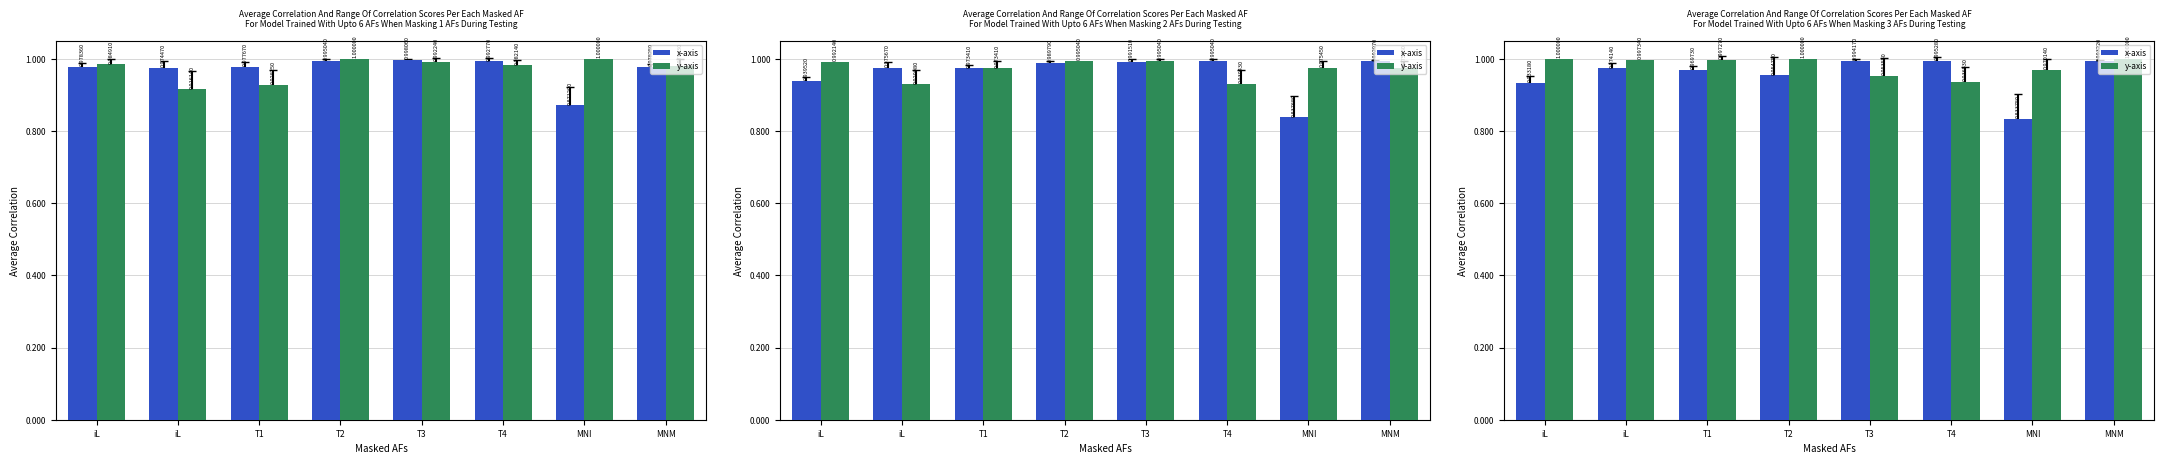

How many groups of bars are there?

8